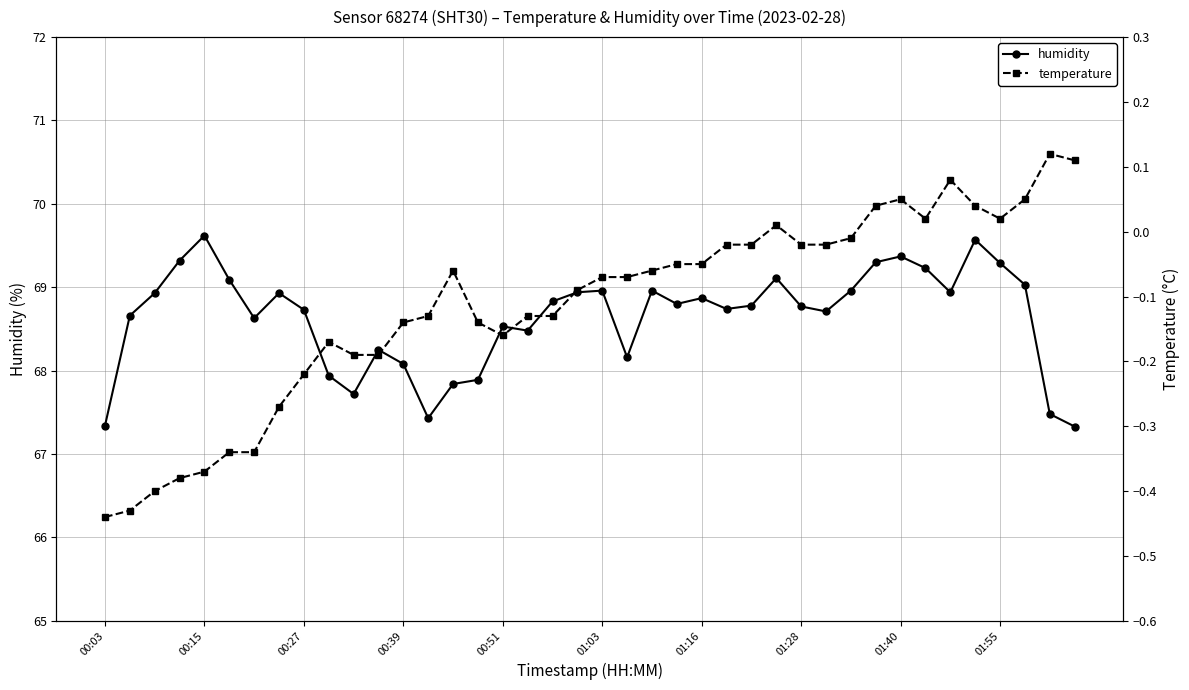

At which category does humidity reach its first local peak?

00:15